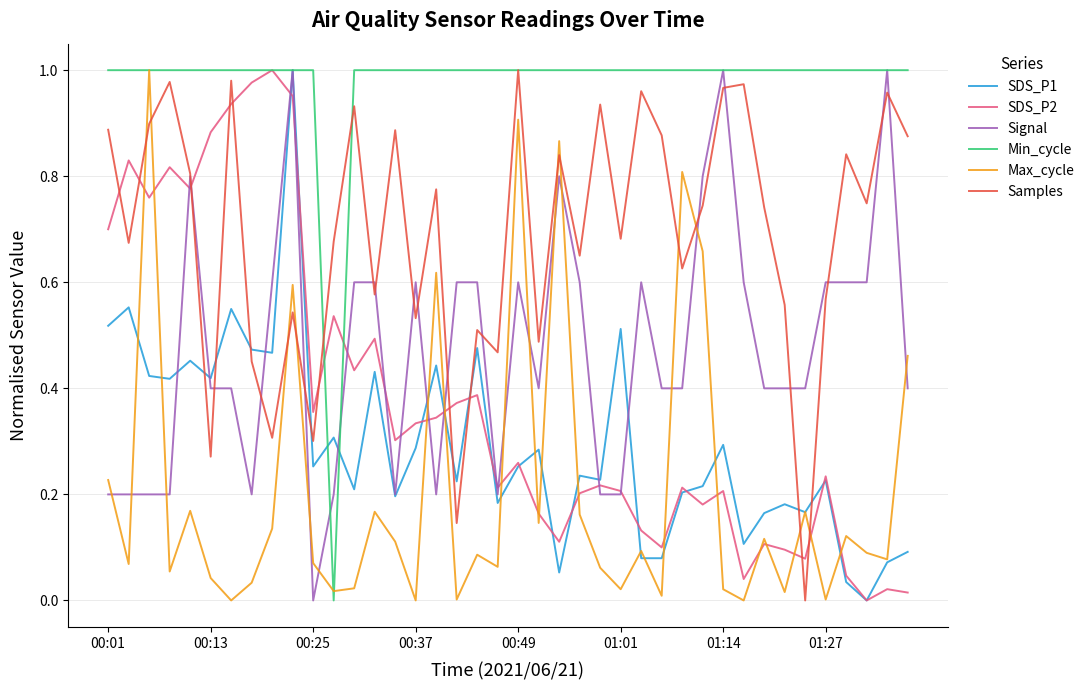

Which series has the largest total across all categories?

Min_cycle